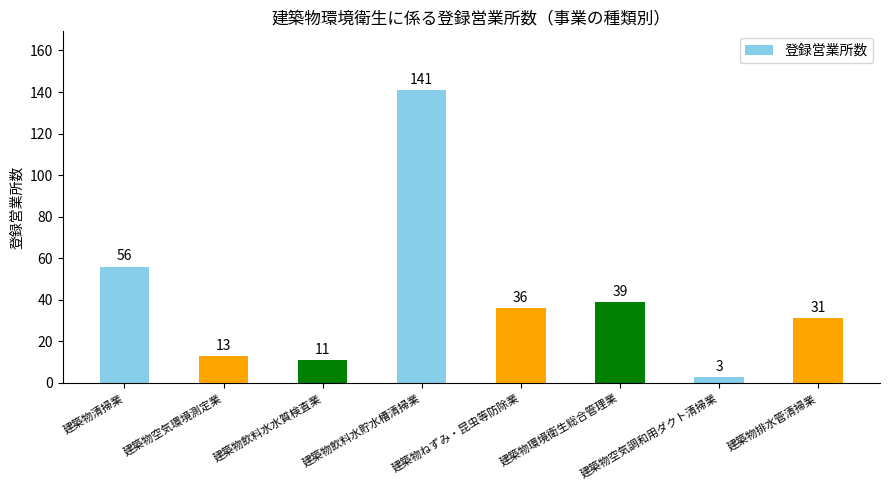

Reading left to right, list all the values displayed in this chart.

56	13	11	141	36	39	3	31